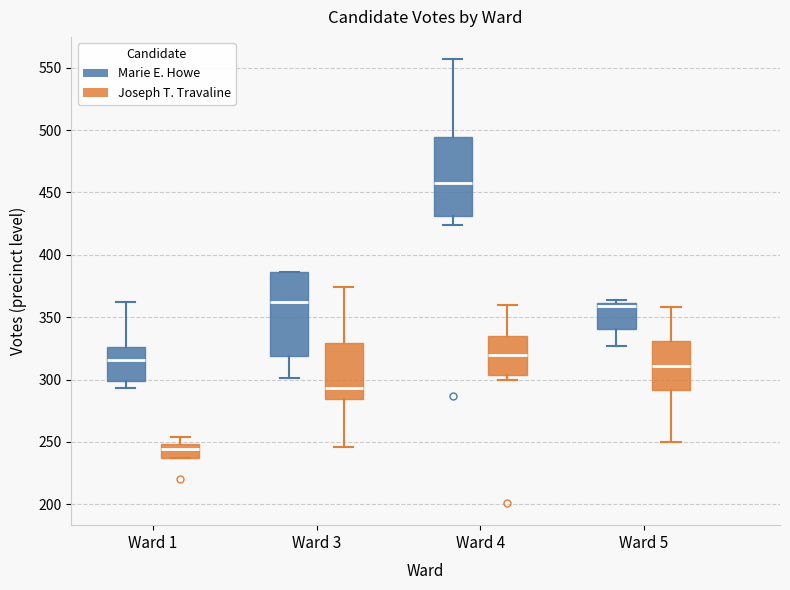

Reading left to right, read every box against the y-axis: the position of its median line, the range the box covers, and the ends of its whiskers. The values are not printed on the chart, so give them approximately, as read against the axis.

Ward 1 (Marie E. Howe): median 315, box 300 to 325, whiskers 295 to 360
Ward 1 (Joseph T. Travaline): median 245, box 235 to 250, whiskers 235 to 255
Ward 3 (Marie E. Howe): median 360, box 320 to 385, whiskers 300 to 385
Ward 3 (Joseph T. Travaline): median 295, box 285 to 330, whiskers 245 to 375
Ward 4 (Marie E. Howe): median 460, box 430 to 495, whiskers 425 to 555
Ward 4 (Joseph T. Travaline): median 320, box 305 to 335, whiskers 300 to 360
Ward 5 (Marie E. Howe): median 360 (just below the box's upper edge), box 340 to 360, whiskers 325 to 365
Ward 5 (Joseph T. Travaline): median 310, box 290 to 330, whiskers 250 to 360